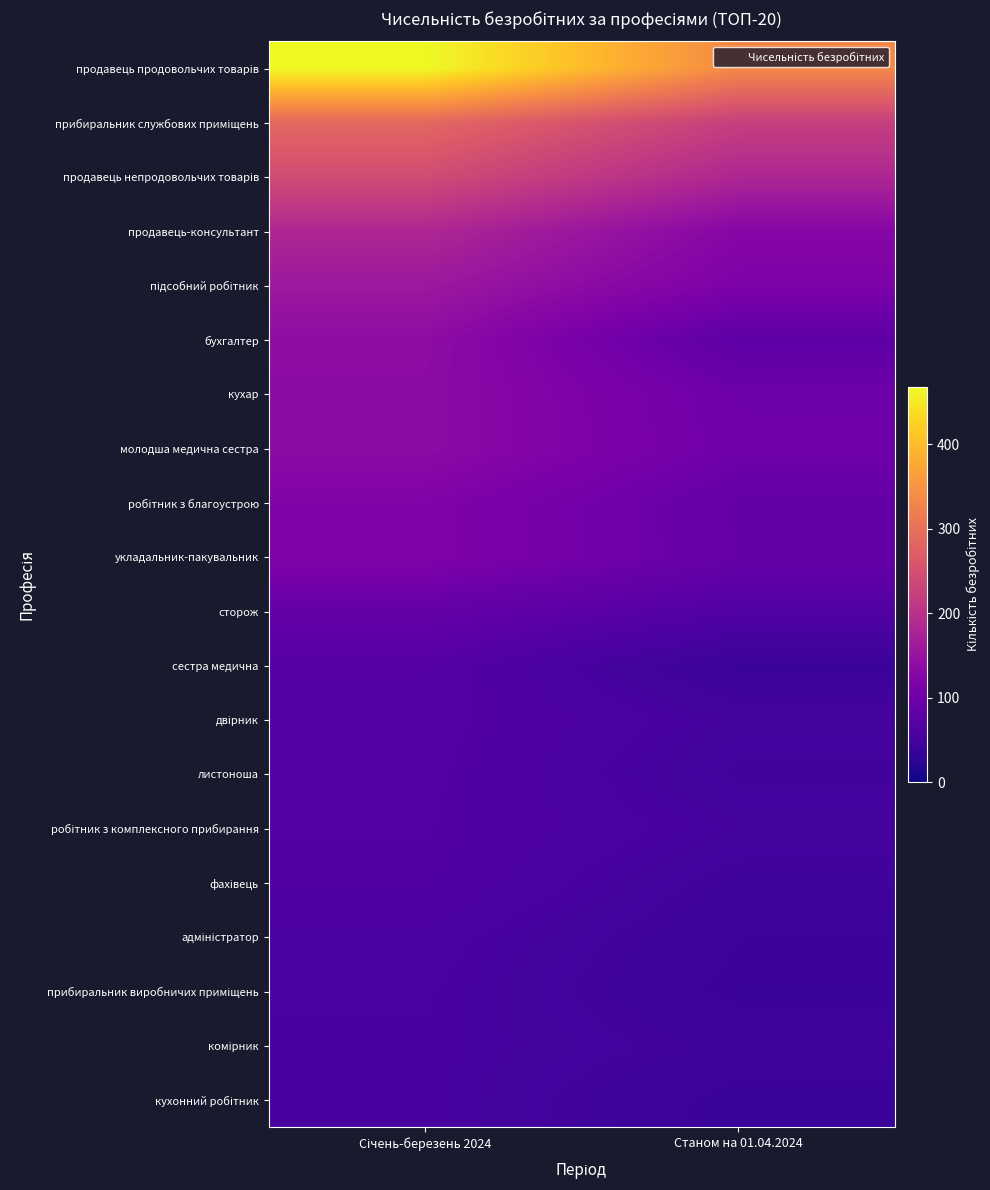

What is the total value across all series at Станом на 01.04.2024?

1909